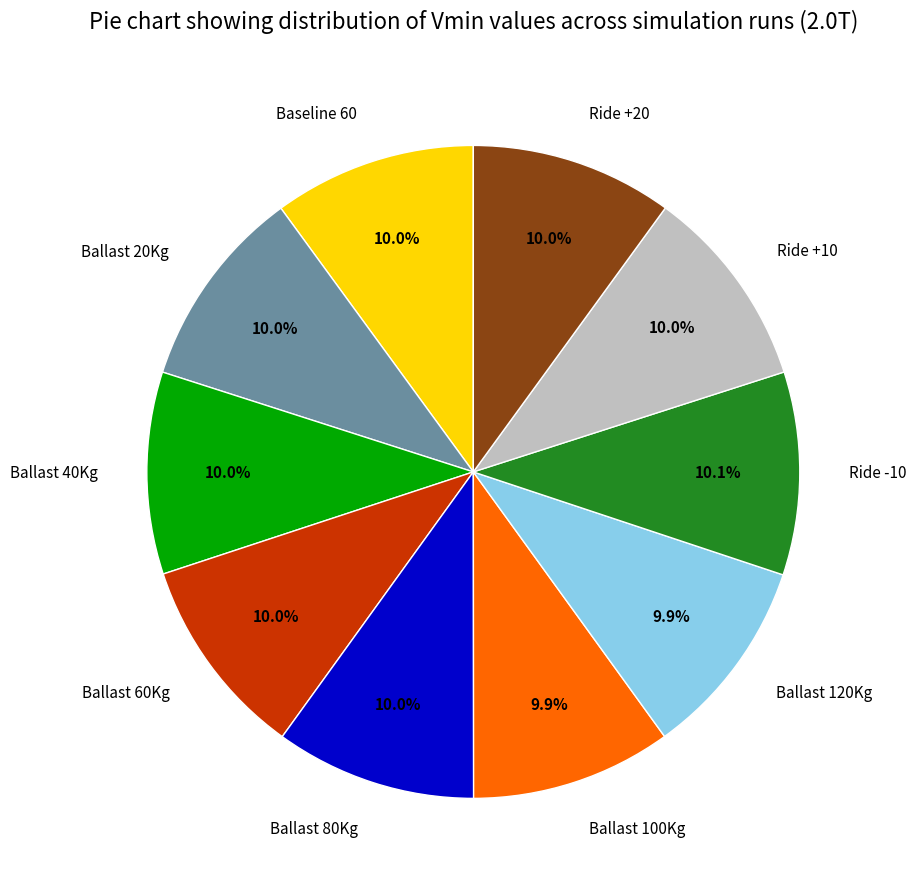

Is there a majority slice in this chart?

No